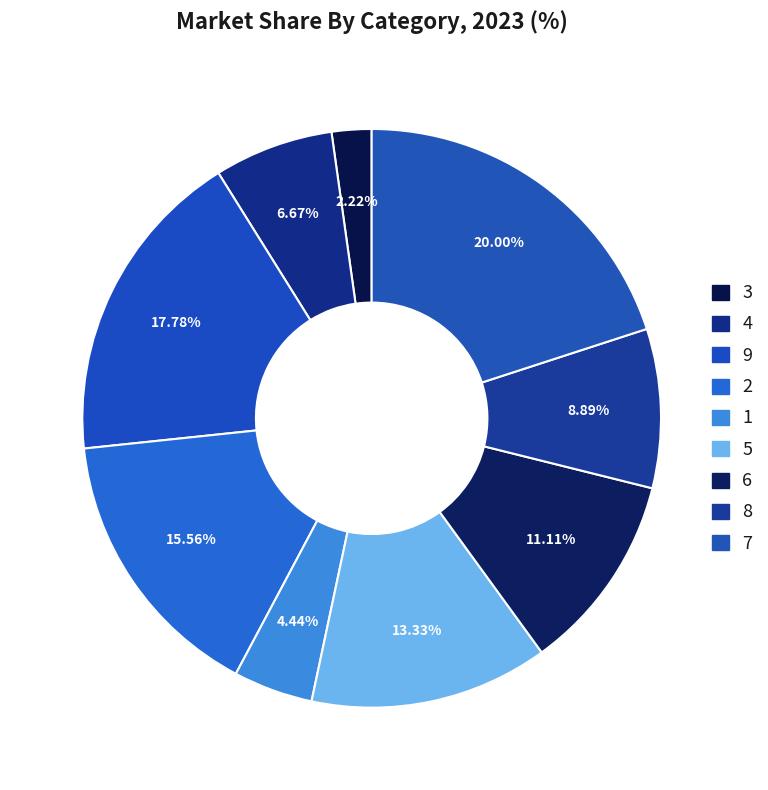

Does 8 represent more than half of the total?

No